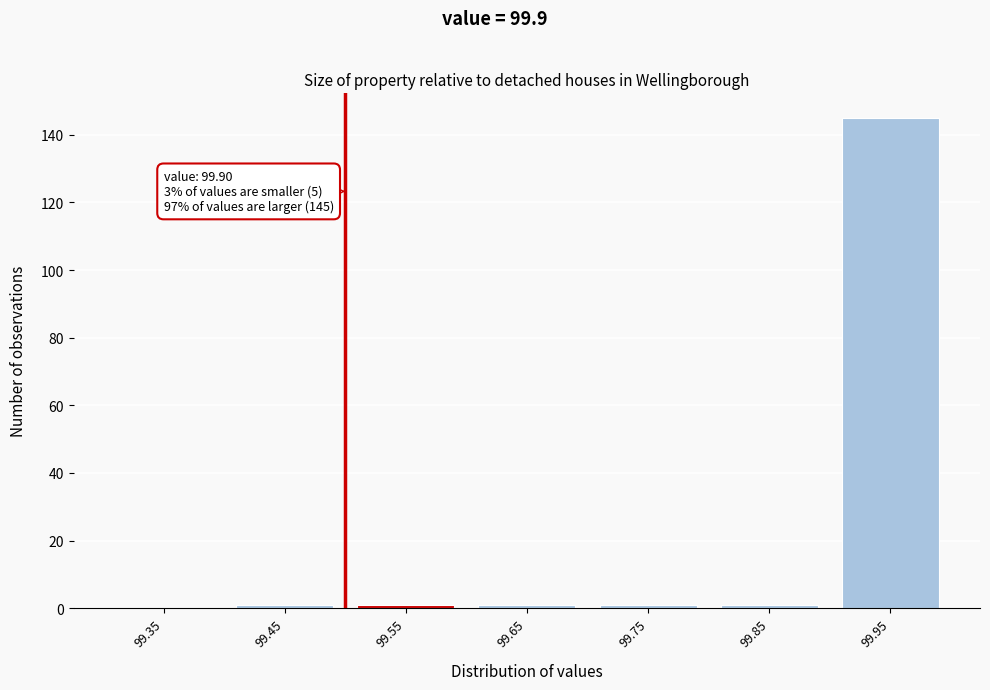

Which range on the x-axis has the tallest bar?

99.9 to 100.0